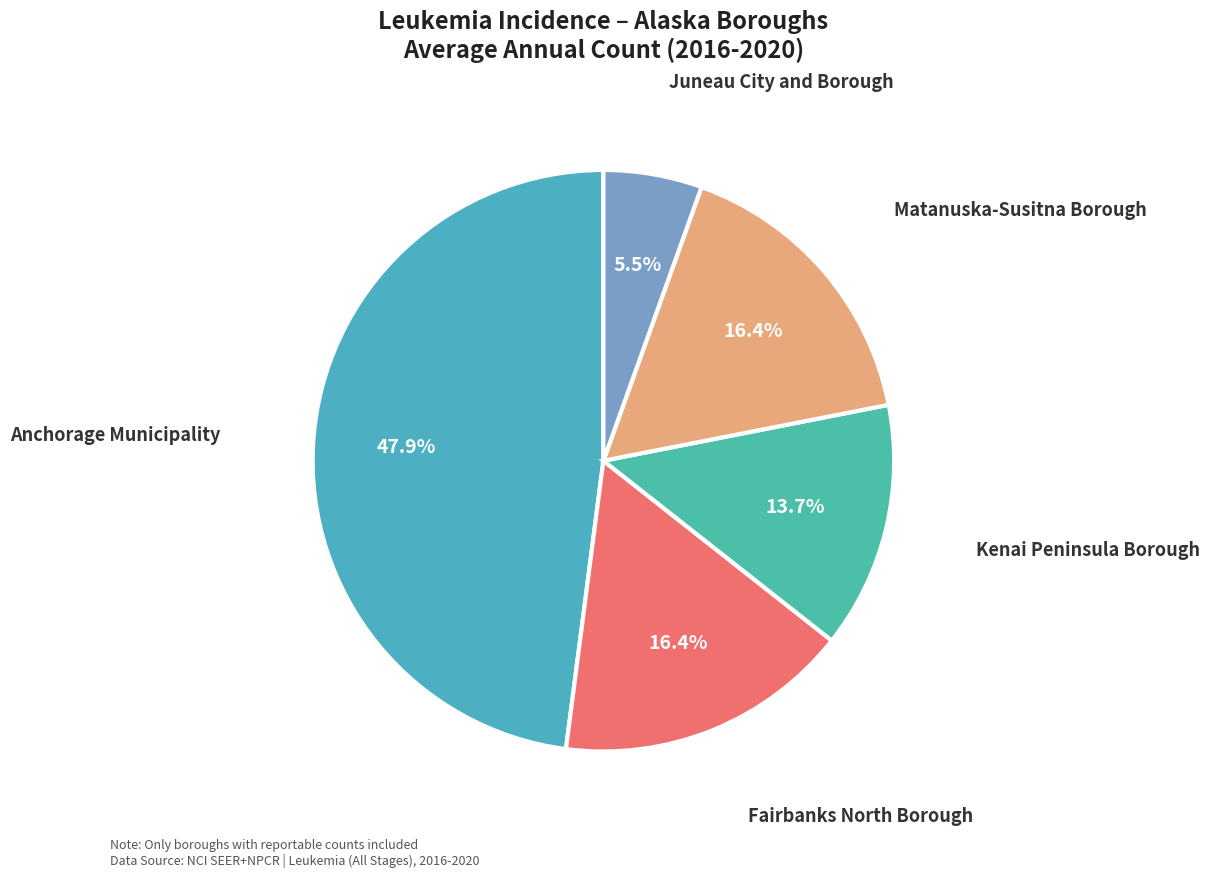

Combined, what portion of the pie is Kenai Peninsula Borough and Juneau City and Borough?

19.2%